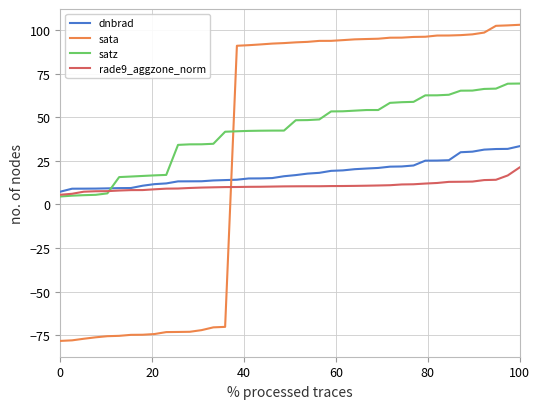

Which series has the largest range (max minus min)?

sata